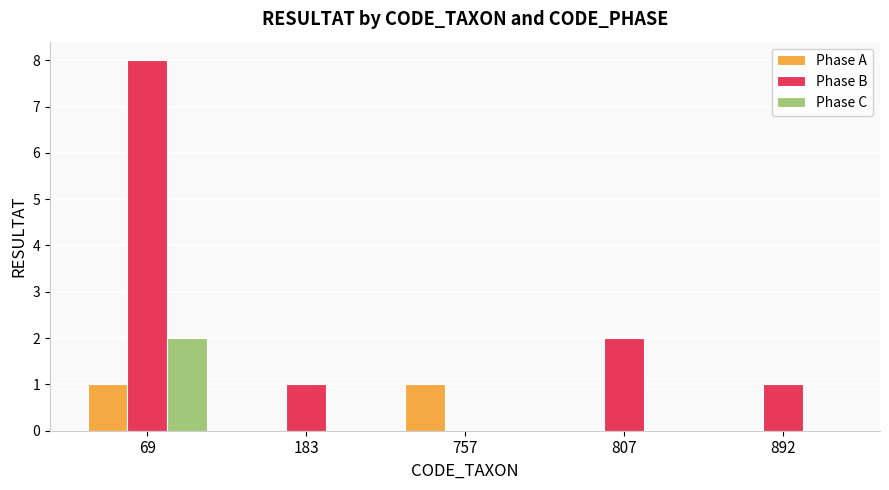

How many categories are shown in the chart?

5